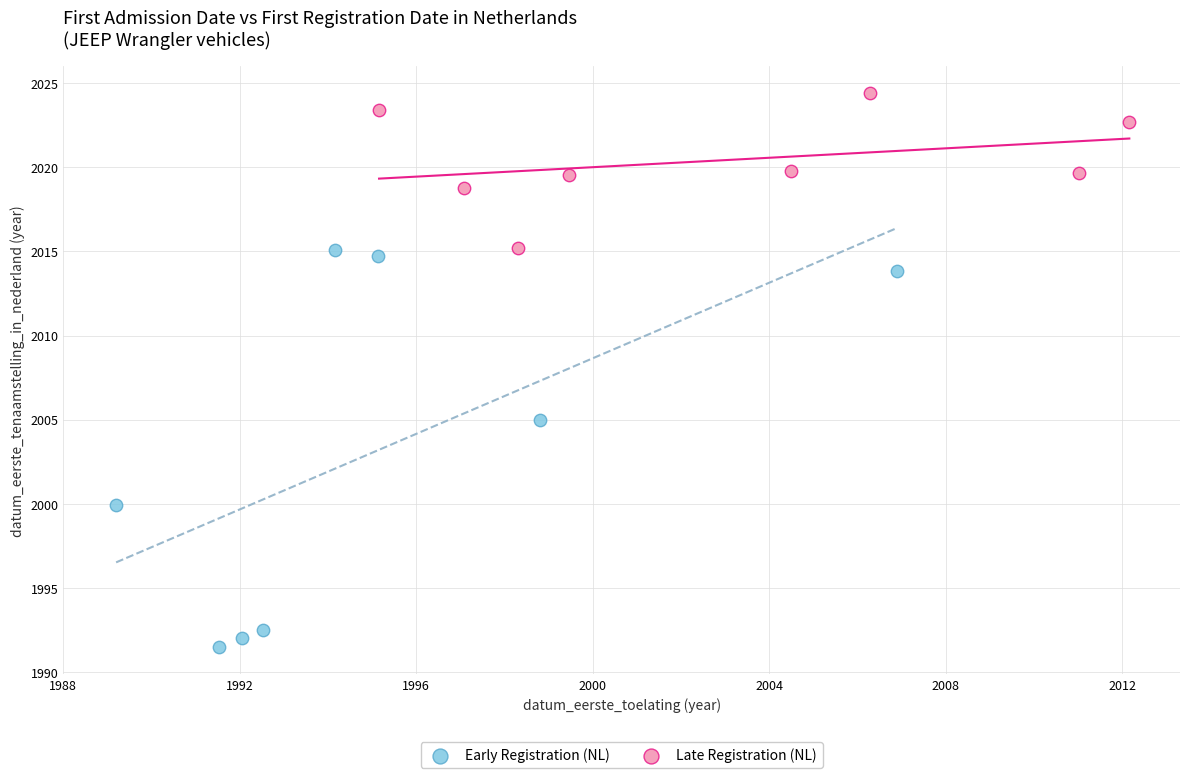

Which series contains the highest Y value?

Late Registration (NL)